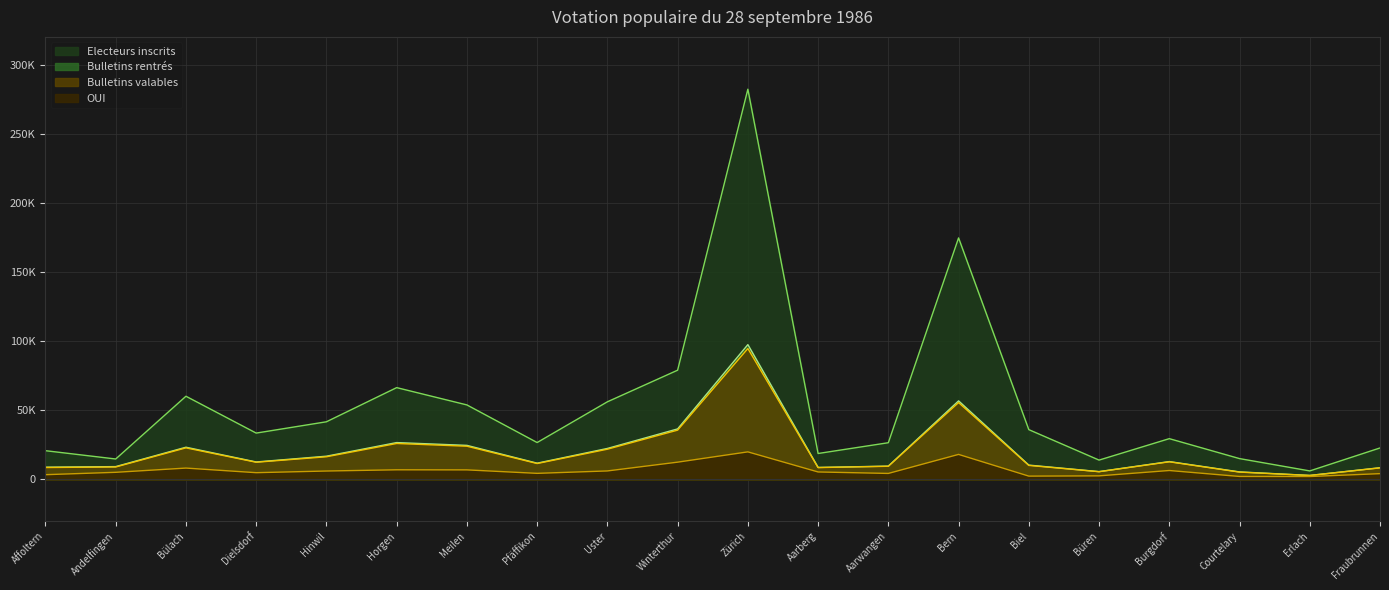

Between Hinwil and Biel, which series saw the biggest shift?

Bulletins rentrés